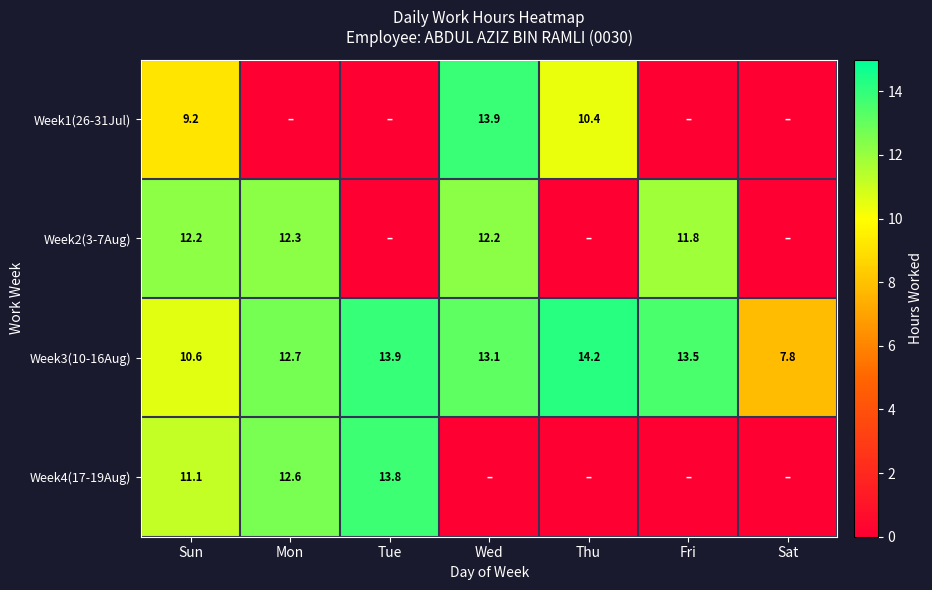

Between Sun and Wed, which is larger?

Wed